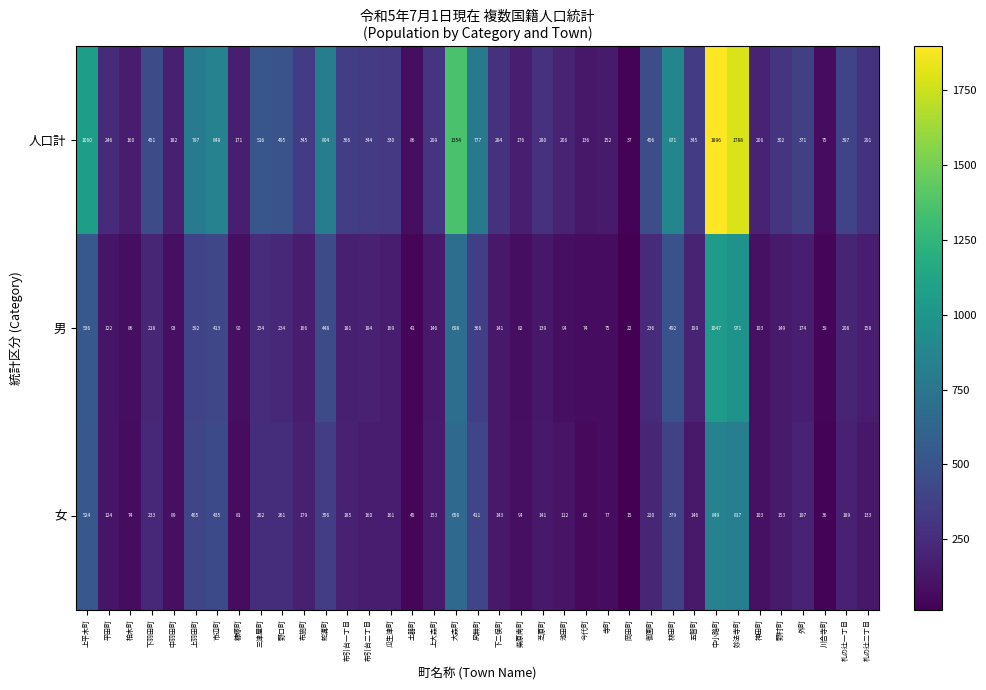

The value of 男 at 尻無町 is 366. True or false?

True